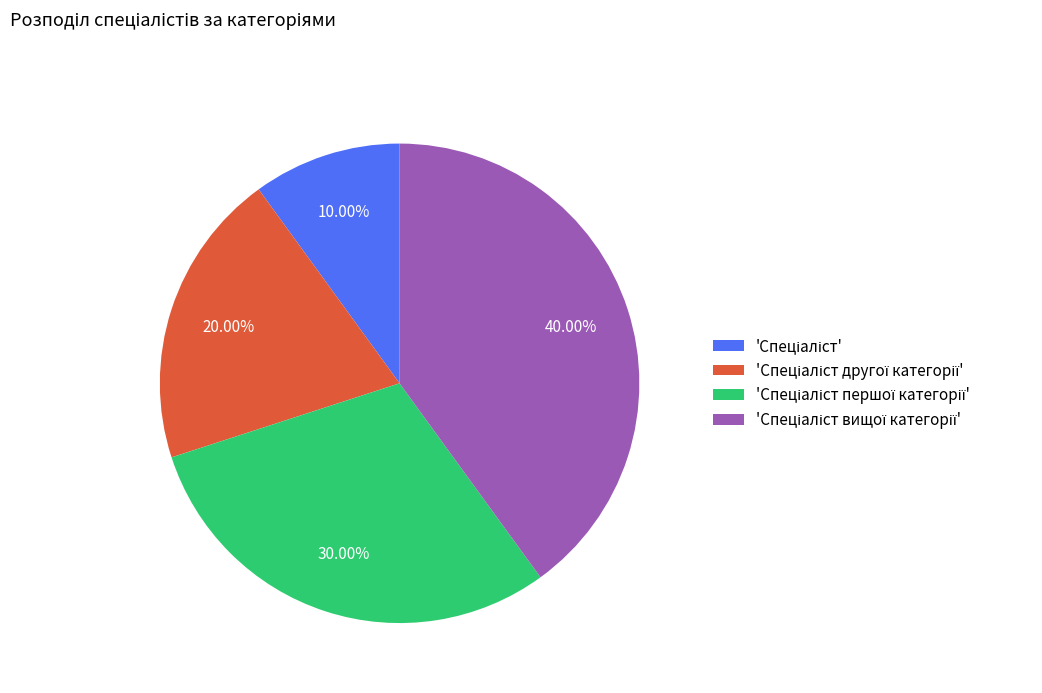

Is there a majority slice in this chart?

No